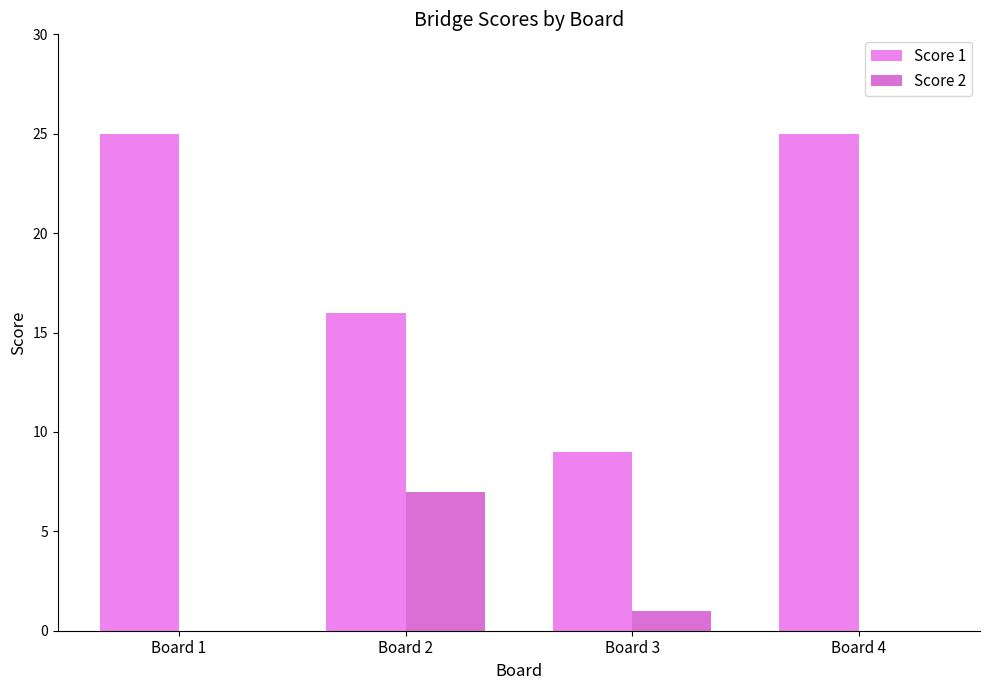

How many distinct data groups are displayed?

2